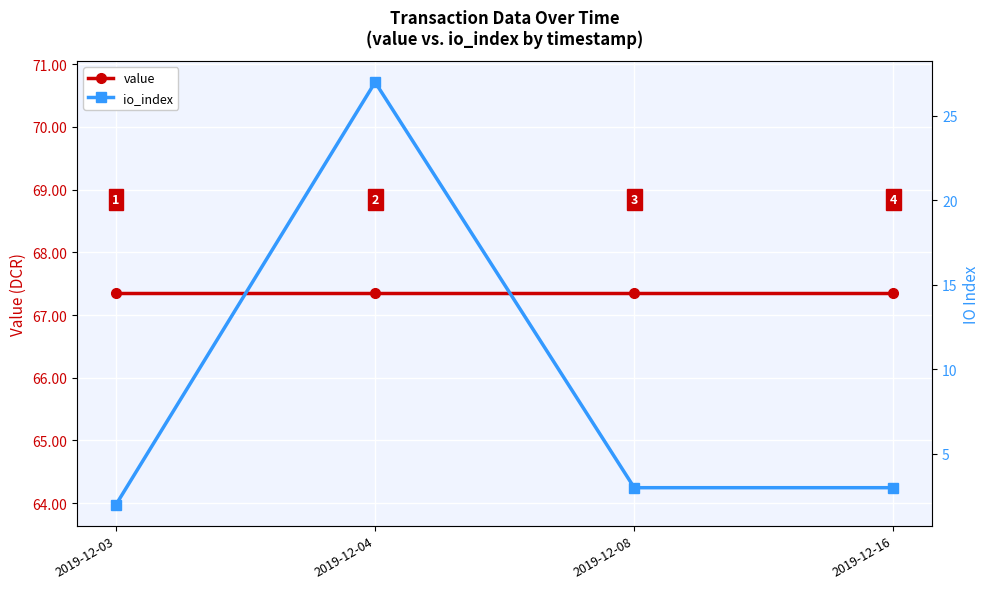

What is the value of the io_index point at the 3rd from the left?

3.0